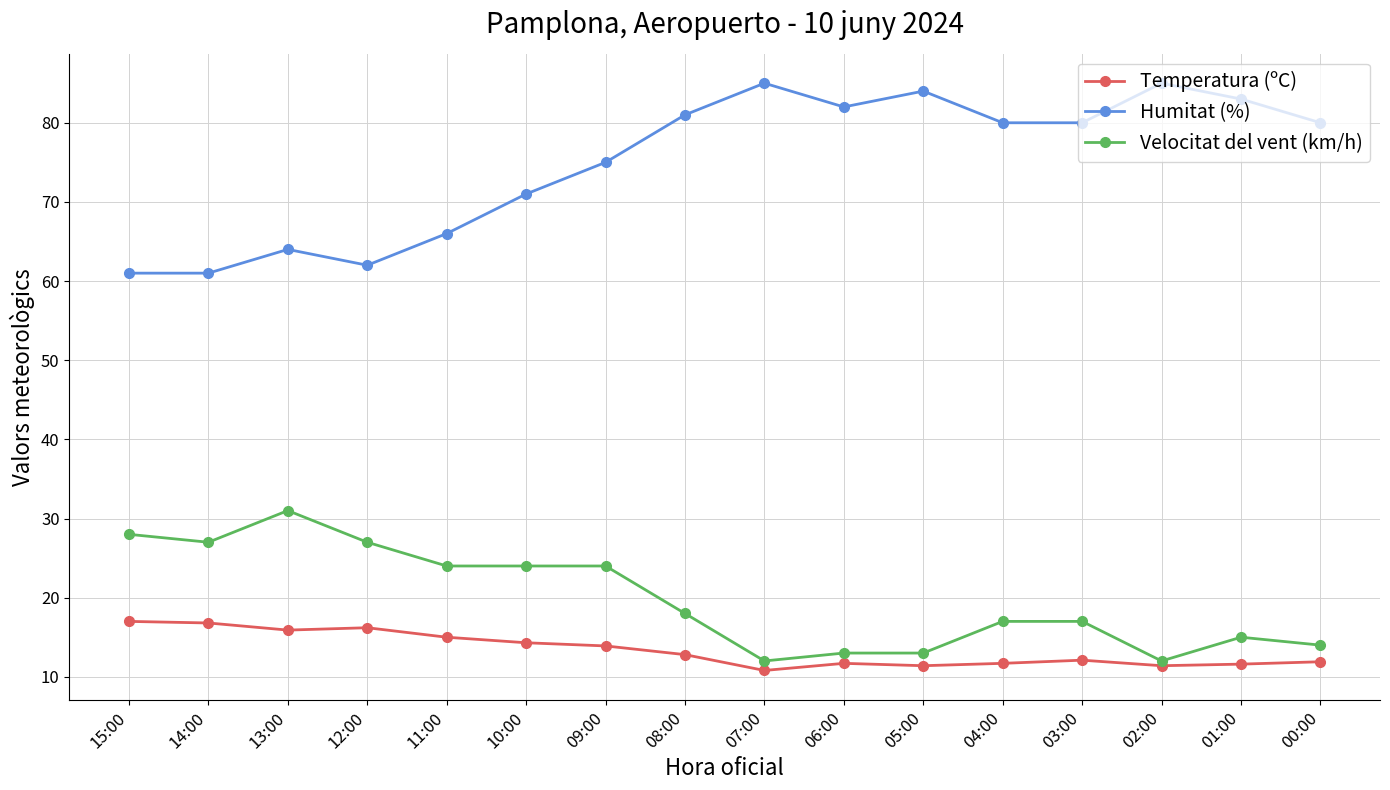

Rank the series at 01:00 from highest to lowest value.

Humitat (%), Velocitat del vent (km/h), Temperatura (ºC)